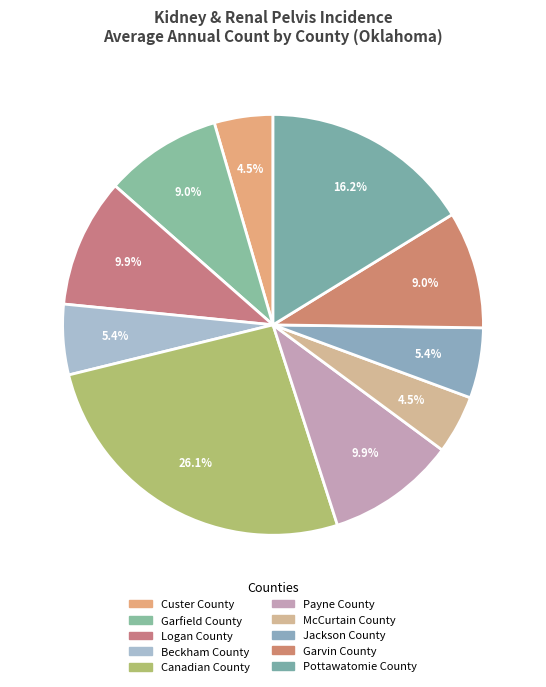

The Canadian County slice represents 11% of the pie. True or false?

False